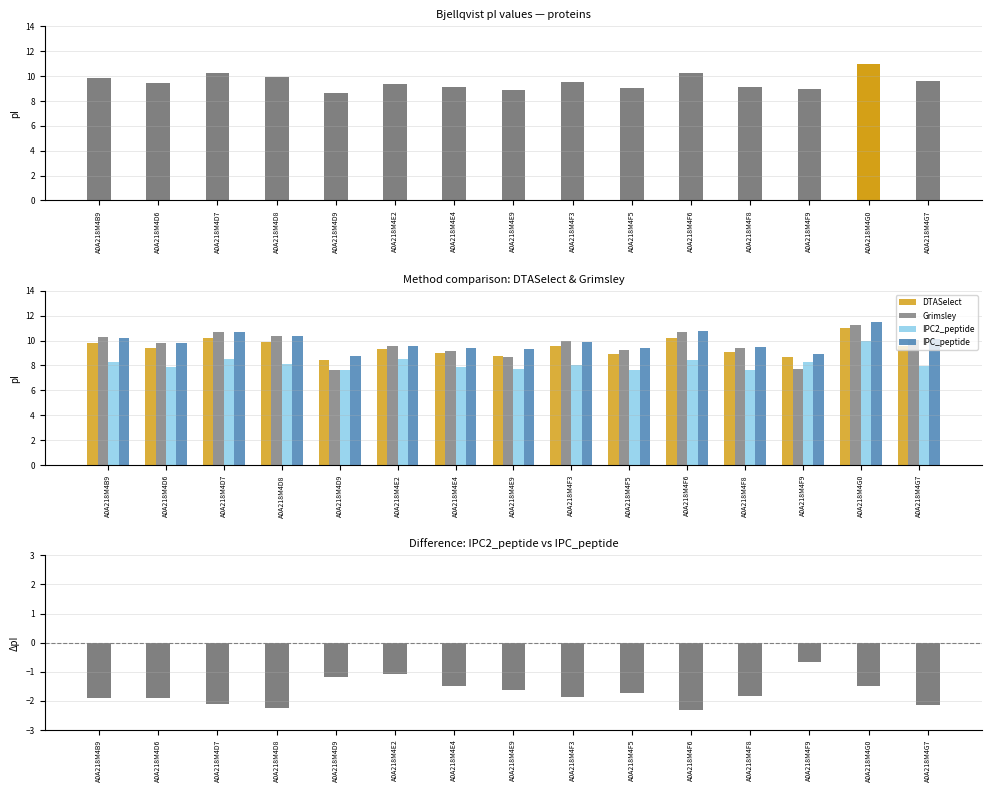

Reading left to right, extract all data points from this chart.

Bjellqvist: A0A218M4B9=9.8	A0A218M4D6=9.4	A0A218M4D7=10.2	A0A218M4D8=9.9	A0A218M4D9=8.6	A0A218M4E2=9.4	A0A218M4E4=9.1	A0A218M4E9=8.9	A0A218M4F3=9.5	A0A218M4F5=9.0	A0A218M4F6=10.2	A0A218M4F8=9.1	A0A218M4F9=9.0	A0A218M4G0=11.0	A0A218M4G7=9.6
DTASelect: A0A218M4B9=9.8	A0A218M4D6=9.4	A0A218M4D7=10.2	A0A218M4D8=9.9	A0A218M4D9=8.4	A0A218M4E2=9.3	A0A218M4E4=9.0	A0A218M4E9=8.8	A0A218M4F3=9.5	A0A218M4F5=9.0	A0A218M4F6=10.2	A0A218M4F8=9.0	A0A218M4F9=8.7	A0A218M4G0=11.0	A0A218M4G7=9.6
Grimsley: A0A218M4B9=10.2	A0A218M4D6=9.8	A0A218M4D7=10.7	A0A218M4D8=10.4	A0A218M4D9=7.6	A0A218M4E2=9.5	A0A218M4E4=9.2	A0A218M4E9=8.7	A0A218M4F3=9.9	A0A218M4F5=9.3	A0A218M4F6=10.7	A0A218M4F8=9.4	A0A218M4F9=7.7	A0A218M4G0=11.3	A0A218M4G7=10.1
IPC2_peptide: A0A218M4B9=8.3	A0A218M4D6=7.9	A0A218M4D7=8.6	A0A218M4D8=8.1	A0A218M4D9=7.6	A0A218M4E2=8.5	A0A218M4E4=7.9	A0A218M4E9=7.7	A0A218M4F3=8.1	A0A218M4F5=7.7	A0A218M4F6=8.4	A0A218M4F8=7.6	A0A218M4F9=8.3	A0A218M4G0=10.0	A0A218M4G7=8.0
IPC_peptide: A0A218M4B9=10.2	A0A218M4D6=9.8	A0A218M4D7=10.7	A0A218M4D8=10.4	A0A218M4D9=8.8	A0A218M4E2=9.6	A0A218M4E4=9.4	A0A218M4E9=9.4	A0A218M4F3=9.9	A0A218M4F5=9.4	A0A218M4F6=10.8	A0A218M4F8=9.5	A0A218M4F9=8.9	A0A218M4G0=11.5	A0A218M4G7=10.1
IPC2_peptide − IPC_peptide: A0A218M4B9=-1.9	A0A218M4D6=-1.9	A0A218M4D7=-2.1	A0A218M4D8=-2.3	A0A218M4D9=-1.2	A0A218M4E2=-1.1	A0A218M4E4=-1.5	A0A218M4E9=-1.6	A0A218M4F3=-1.9	A0A218M4F5=-1.7	A0A218M4F6=-2.3	A0A218M4F8=-1.8	A0A218M4F9=-0.7	A0A218M4G0=-1.5	A0A218M4G7=-2.1